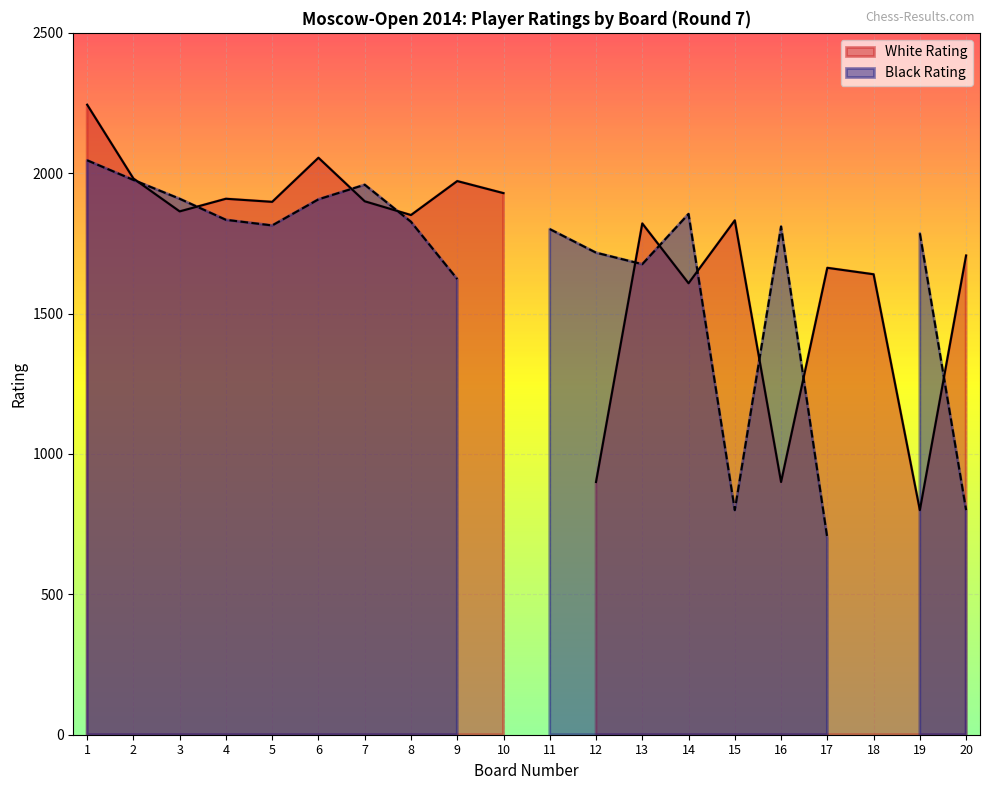

Reading left to right, transcribe all the data shown in this chart.

White Rating: 1=2244	2=1981	3=1864	4=1909	5=1898	6=2055	7=1900	8=1851	9=1972	10=1929	11=0	12=900	13=1821	14=1608	15=1832	16=900	17=1663	18=1640	19=800	20=1707
Black Rating: 1=2046	2=1976	3=1909	4=1834	5=1814	6=1907	7=1959	8=1827	9=1623	10=0	11=1801	12=1717	13=1676	14=1855	15=800	16=1810	17=700	18=0	19=1786	20=800
White Board#: 1=1	2=2	3=3	4=4	5=5	6=6	7=7	8=8	9=9	10=10	11=11	12=12	13=13	14=14	15=15	16=16	17=17	18=18	19=19	20=20